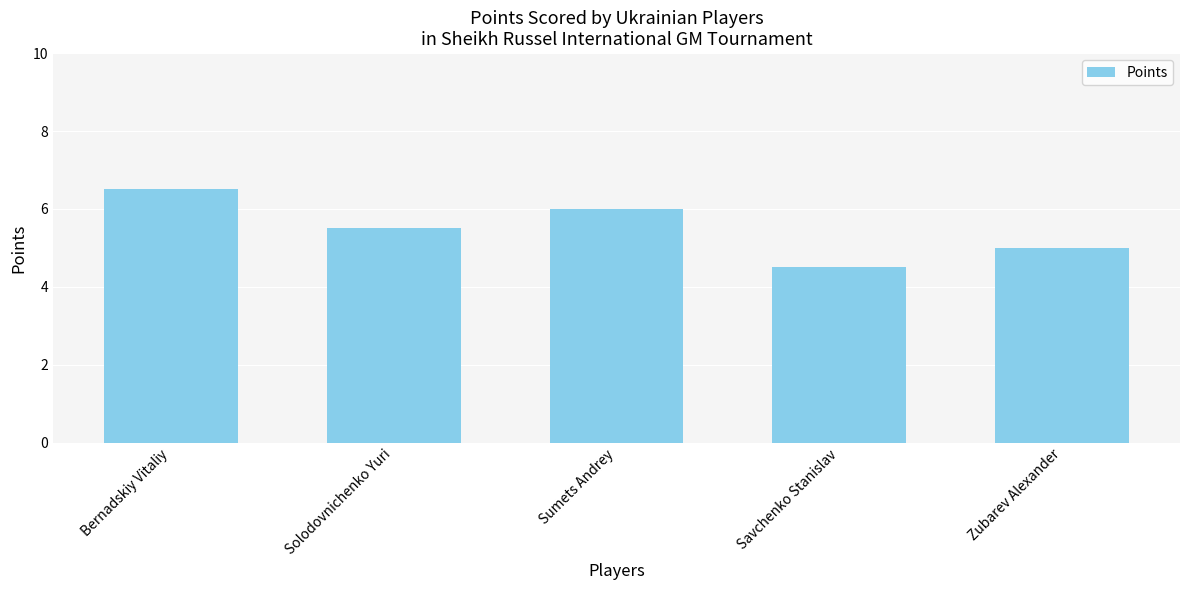

Reading right to left, what are all the values shown in this chart?

Zubarev Alexander=5.0	Savchenko Stanislav=4.5	Sumets Andrey=6.0	Solodovnichenko Yuri=5.5	Bernadskiy Vitaliy=6.5